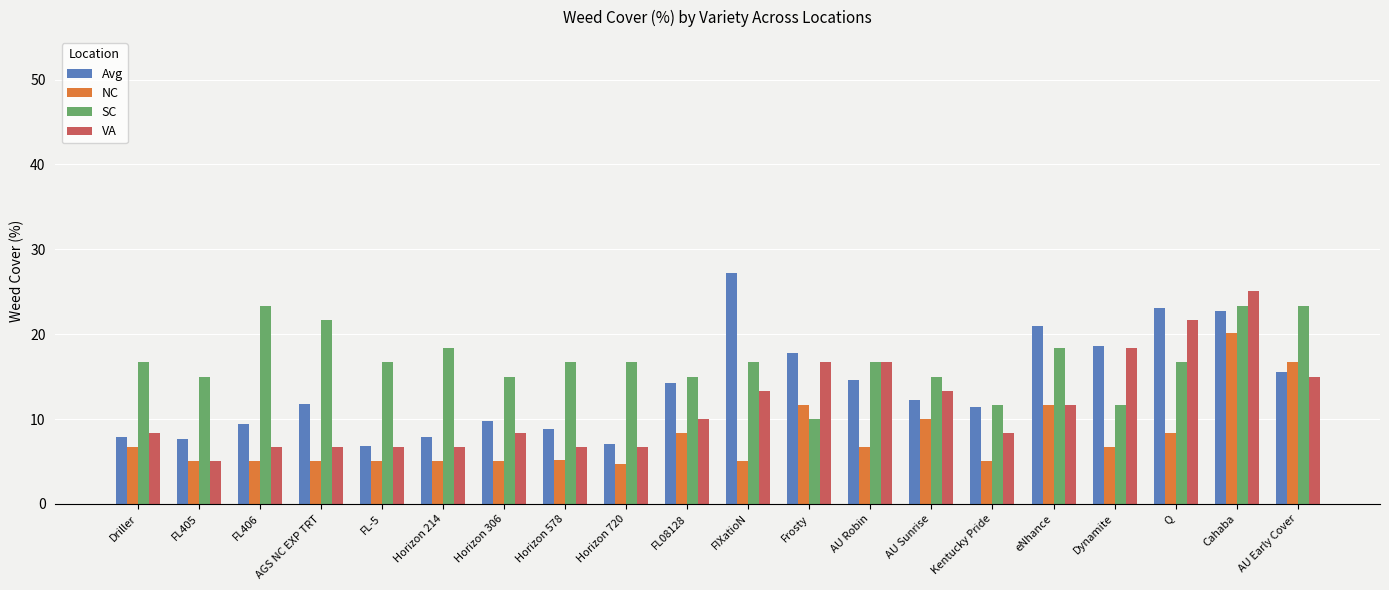

Rank the series at FL08128 from highest to lowest value.

SC, Avg, VA, NC